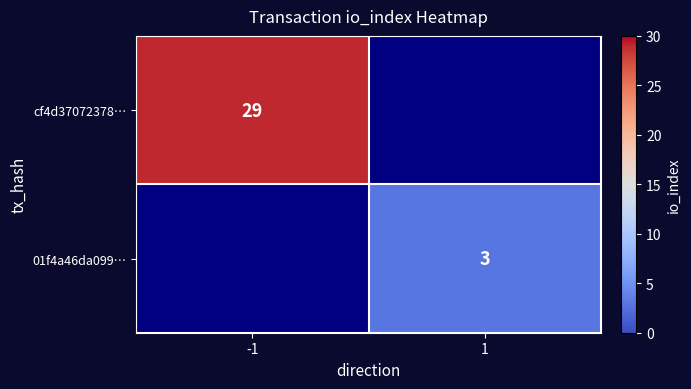

How many categories are shown in the chart?

2